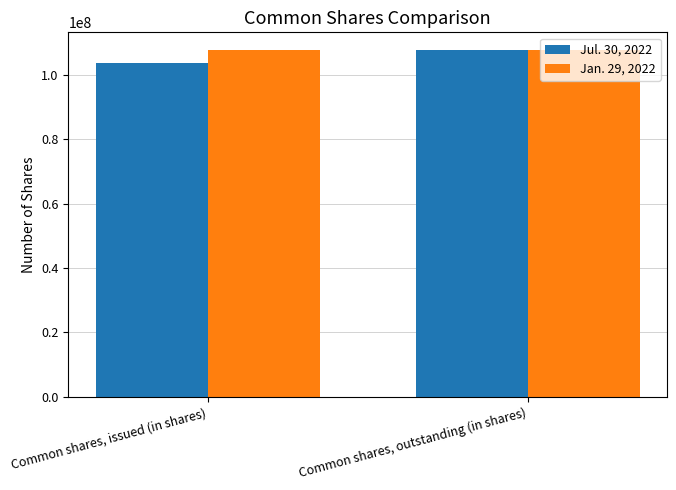

Read the Jan. 29, 2022 value at Common shares, outstanding (in shares).

107857625